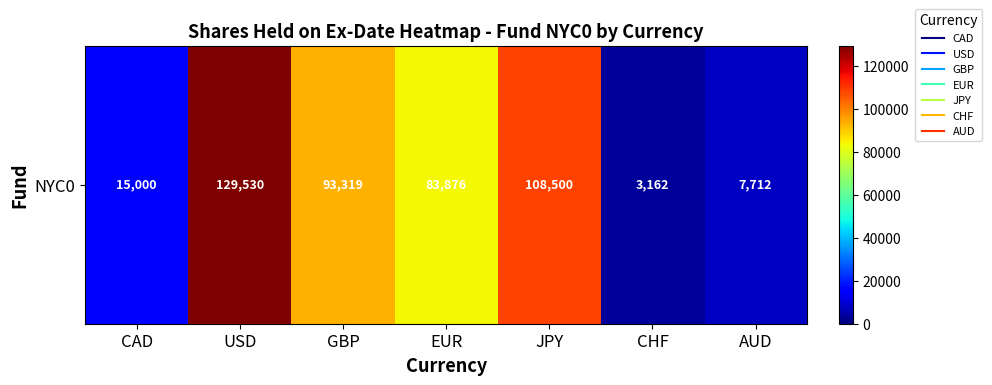

Approximately how many times larger is the value at USD compared to JPY?

1.2